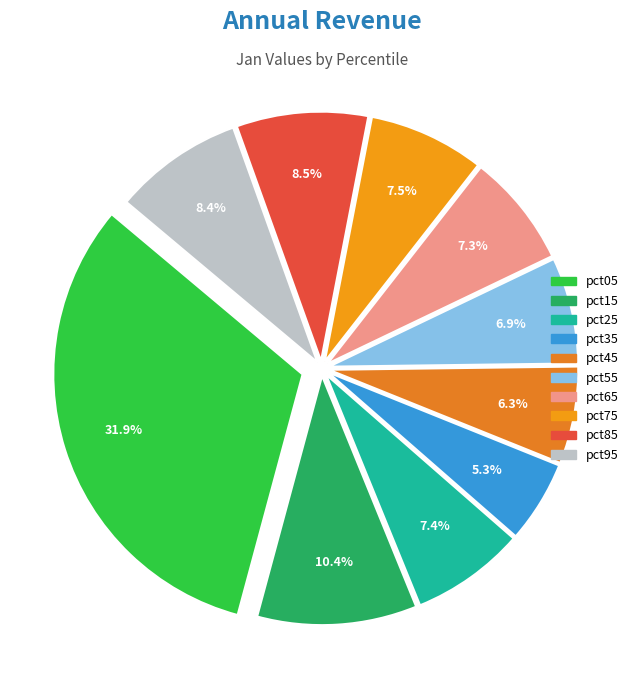

True or false: pct75 accounts for 8% of the total.

True